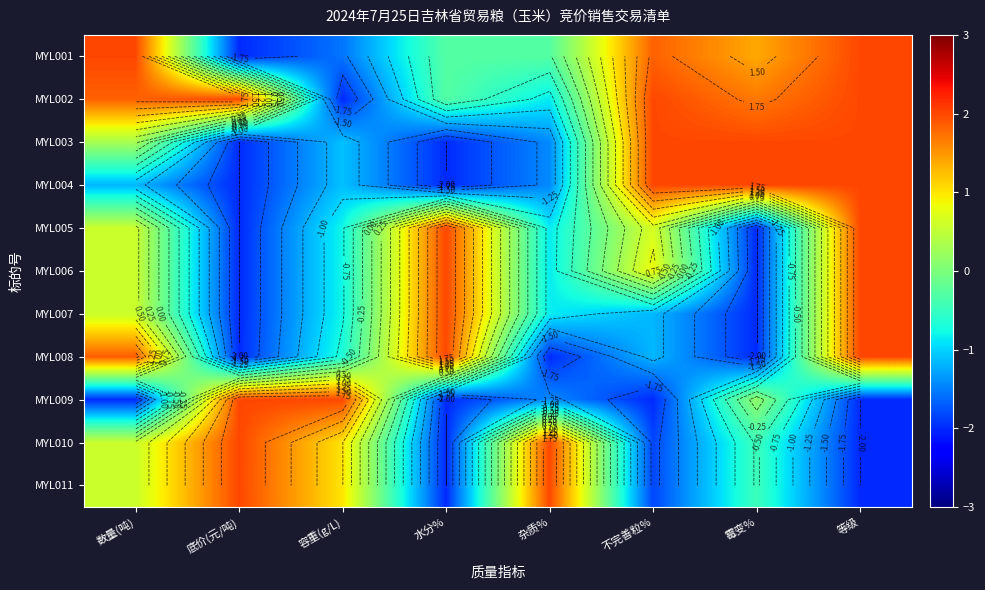

Which category has the highest value in the MYL004 series?

不完善粒%